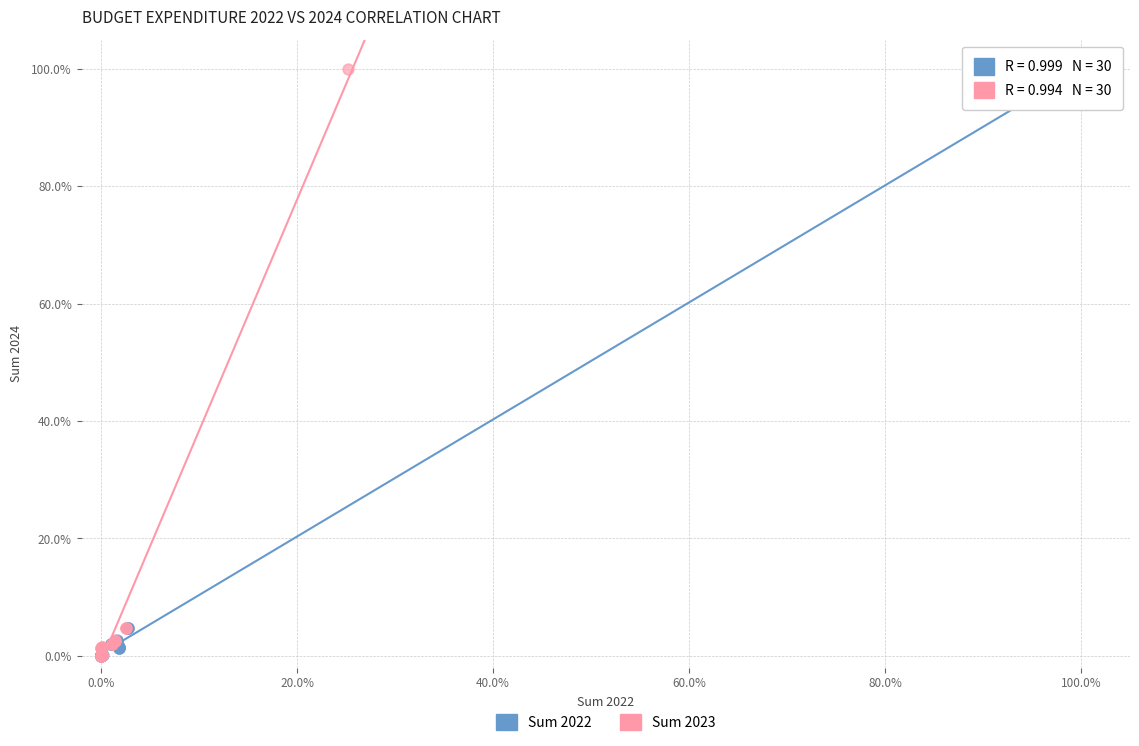

What are all the series names shown in the legend?

Sum 2022, Sum 2023